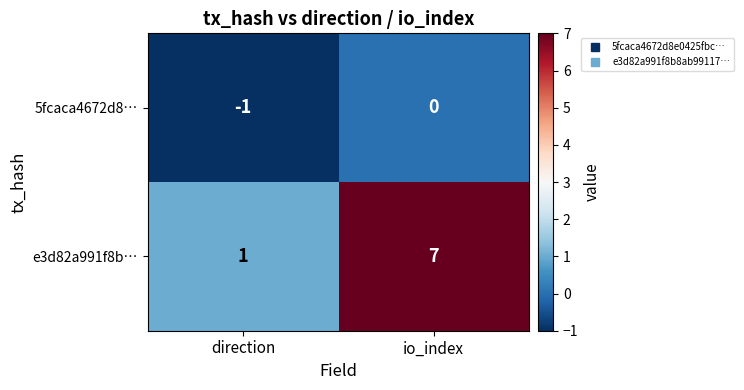

Which series has the largest range (max minus min)?

e3d82a991f8b…